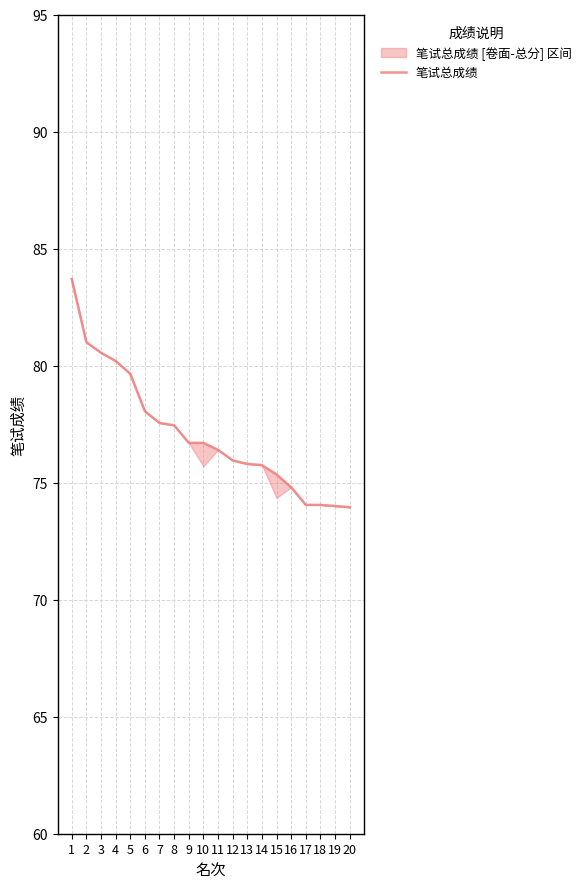

Reading left to right, list all the values displayed in this chart.

1=83.7	2=81.0	3=80.5	4=80.2	5=79.7	6=78.0	7=77.5	8=77.5	9=76.7	10=76.7	11=76.4	12=76.0	13=75.8	14=75.8	15=75.3	16=74.8	17=74.0	18=74.0	19=74.0	20=74.0